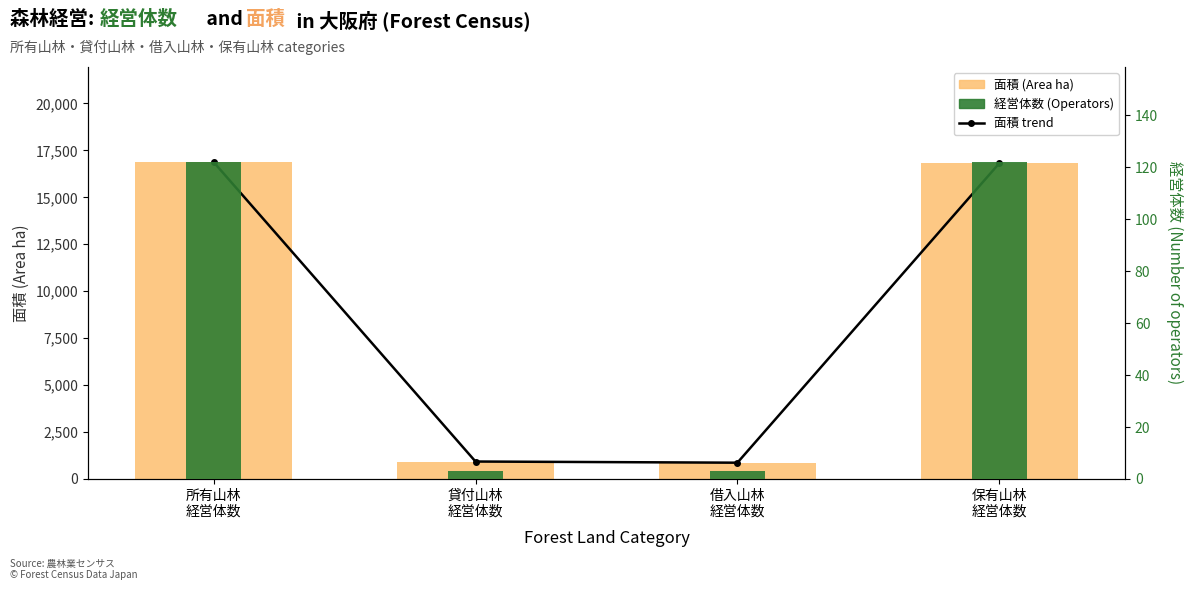

Which category has the lowest value across all series?

貸付山林
経営体数